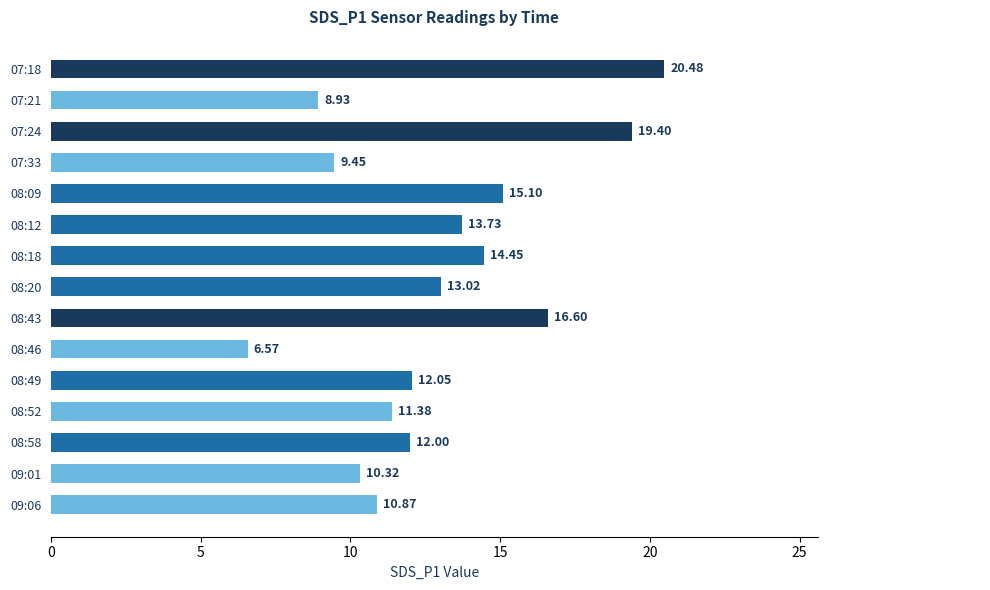

Count the number of data series in this chart.

1